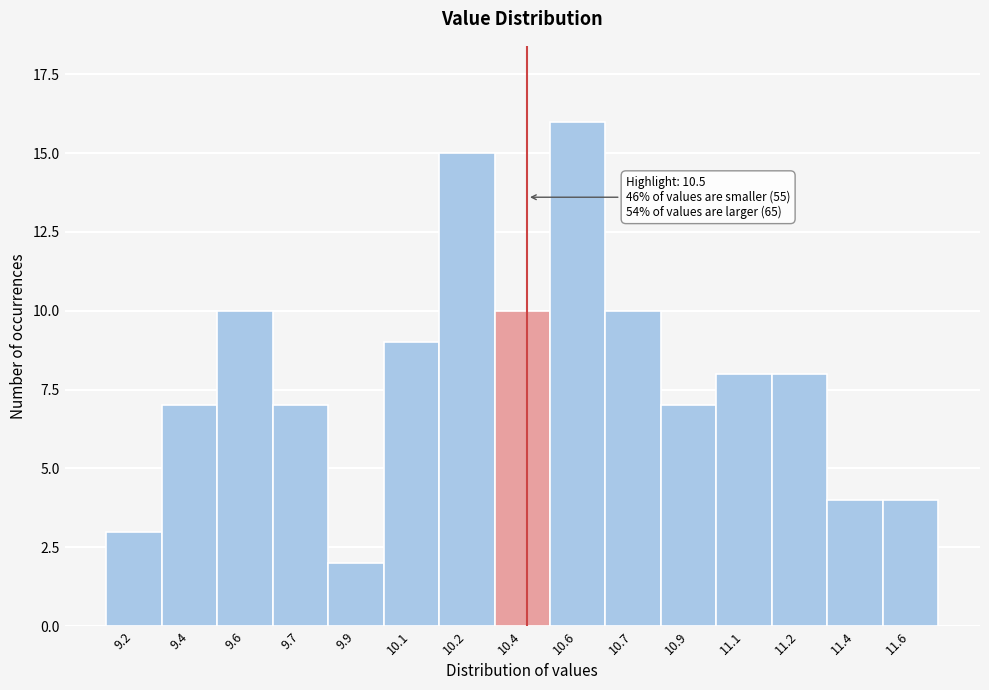

Reading right to left, list all the values displayed in this chart.

4	4	8	8	7	10	16	10	15	9	2	7	10	7	3